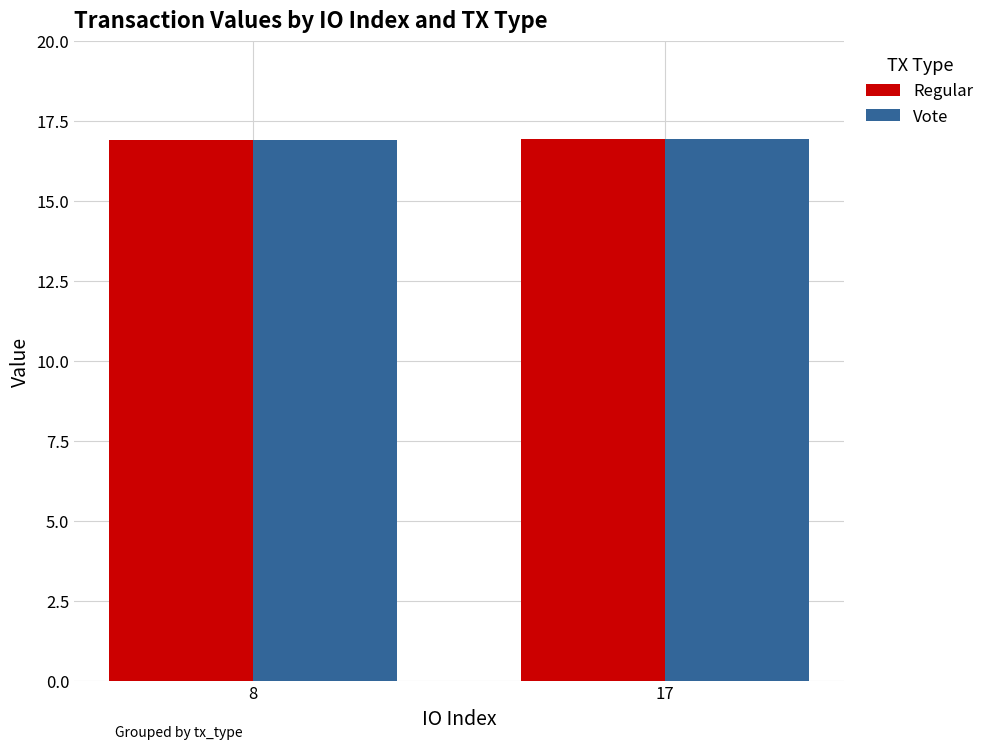

Reading right to left, list all the values displayed in this chart.

Regular: 17=16.9	8=16.9
Vote: 17=16.9	8=16.9